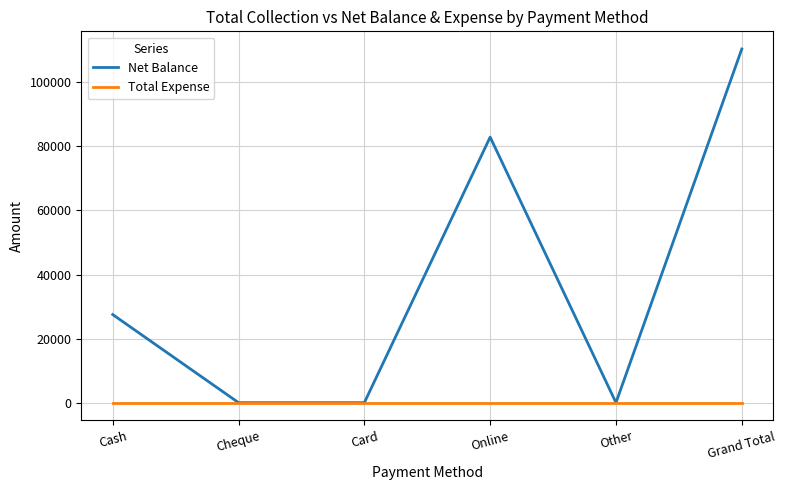

What is the spread (max minus min) of values at Grand Total?

110400